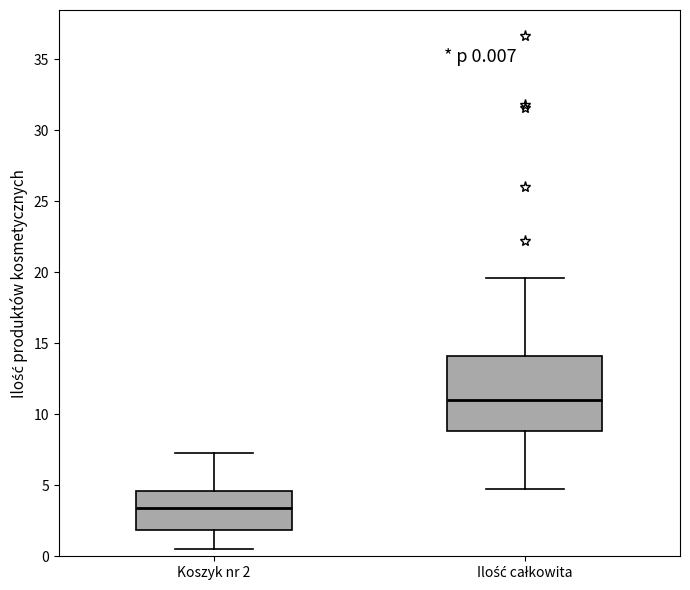

Which box is the tallest, from its lower edge to its upper edge?

Ilość całkowita